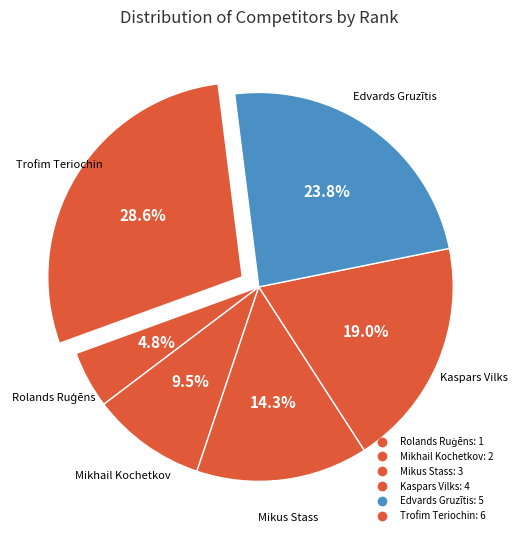

Is it true that Rolands Ruģēns is 5% of the pie?

True